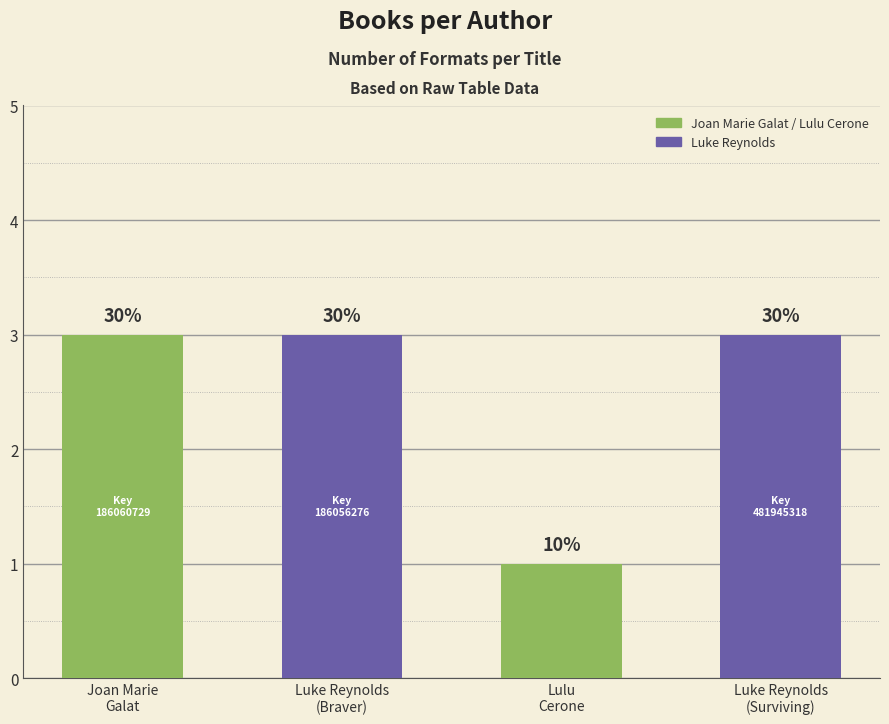

Is it true that the value at Joan Marie Galat is 4?

False